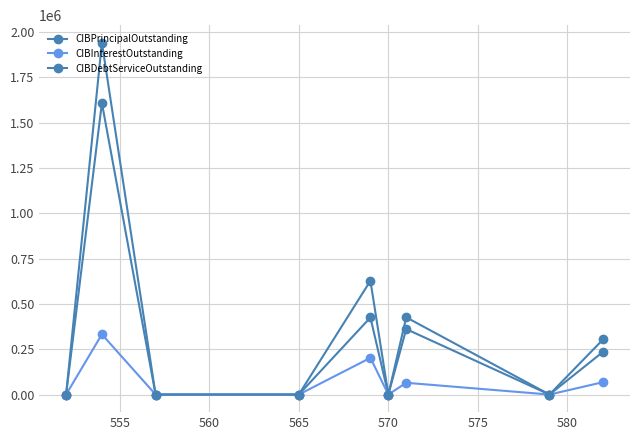

Is this an area chart (filled region under the line)?

No